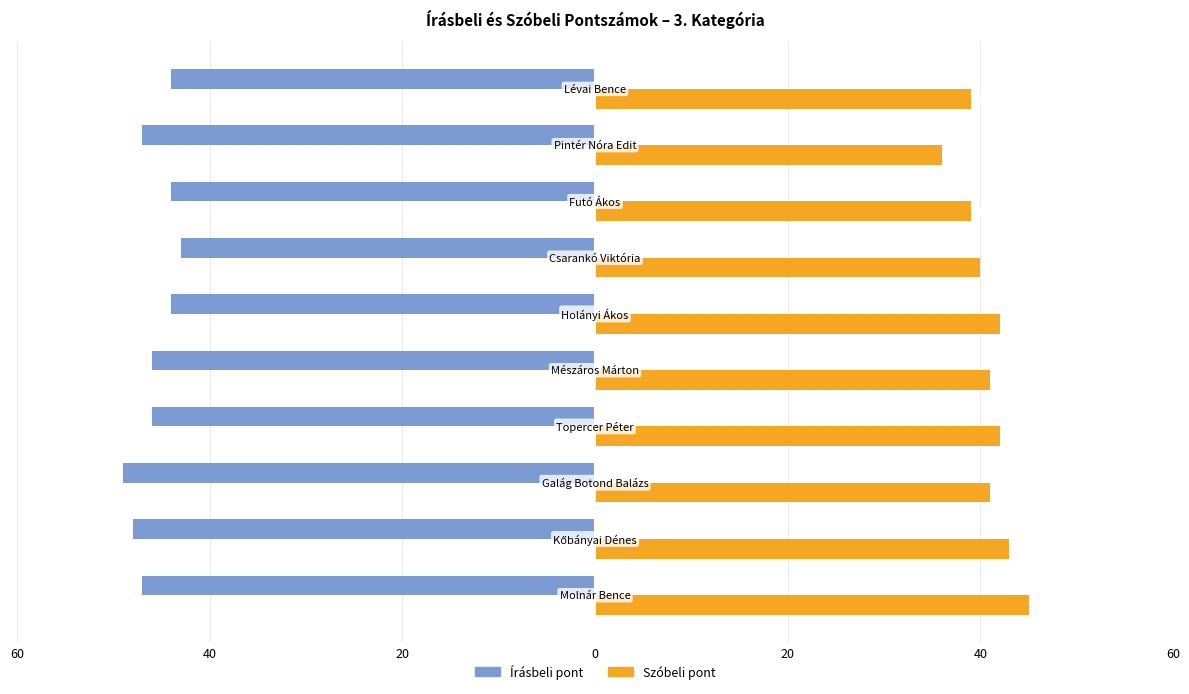

What are all the series names shown in the legend?

Írásbeli pont, Szóbeli pont